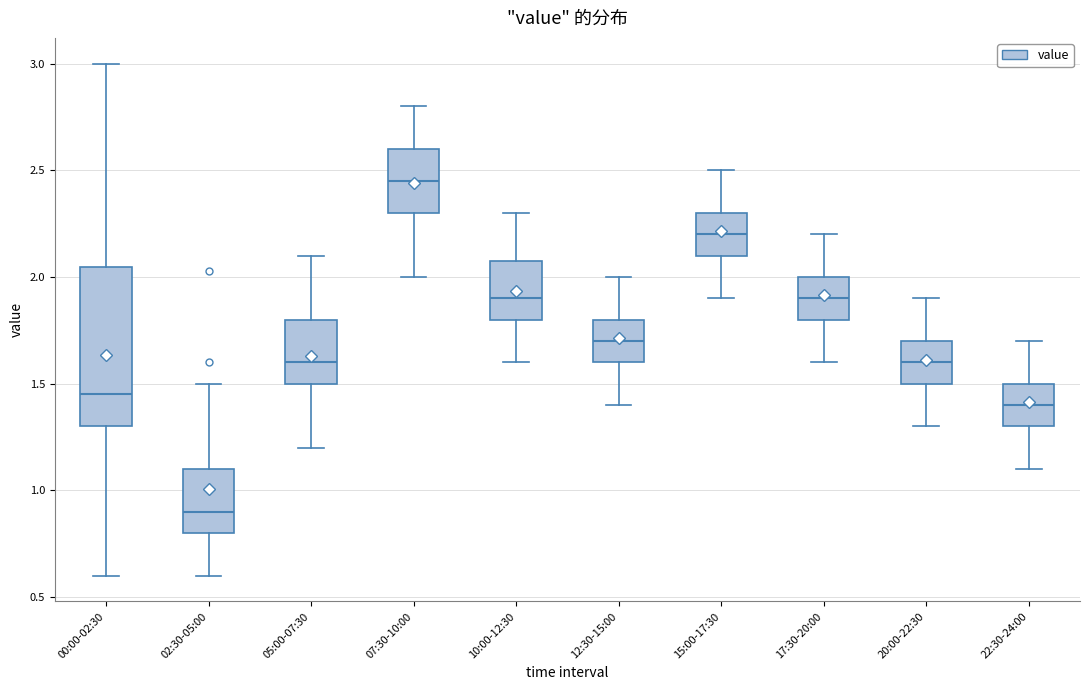

Reading left to right, read every box against the y-axis: the position of its median line, the range the box covers, and the ends of its whiskers. The values are not printed on the chart, so give them approximately, as read against the axis.

00:00-02:30: median 1.45, box 1.30 to 2.05, whiskers 0.60 to 3.00
02:30-05:00: median 0.90, box 0.80 to 1.10, whiskers 0.60 to 1.50
05:00-07:30: median 1.60, box 1.50 to 1.80, whiskers 1.20 to 2.10
07:30-10:00: median 2.45, box 2.30 to 2.60, whiskers 2.00 to 2.80
10:00-12:30: median 1.90, box 1.80 to 2.10, whiskers 1.60 to 2.30
12:30-15:00: median 1.70, box 1.60 to 1.80, whiskers 1.40 to 2.00
15:00-17:30: median 2.20, box 2.10 to 2.30, whiskers 1.90 to 2.50
17:30-20:00: median 1.90, box 1.80 to 2.00, whiskers 1.60 to 2.20
20:00-22:30: median 1.60, box 1.50 to 1.70, whiskers 1.30 to 1.90
22:30-24:00: median 1.40, box 1.30 to 1.50, whiskers 1.10 to 1.70